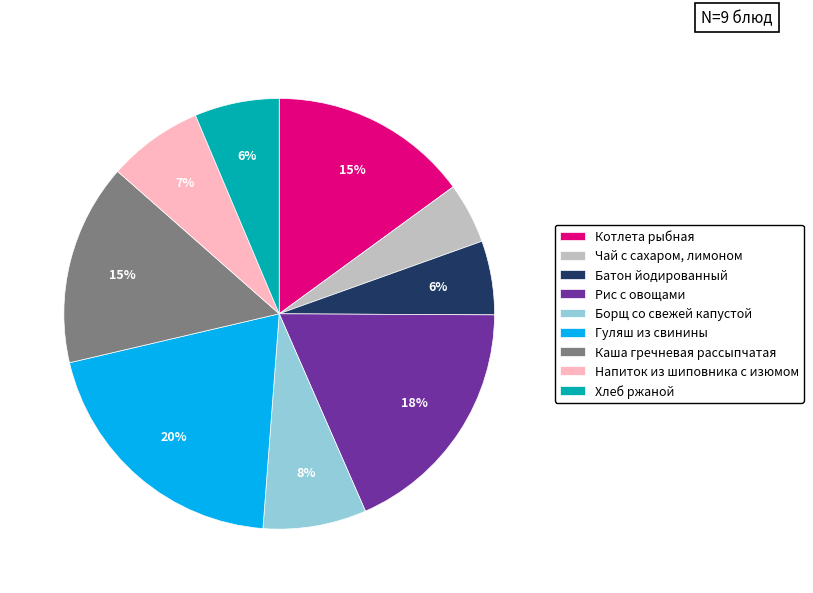

To the nearest percent, what percentage of the pie is Гуляш из свинины?

20%